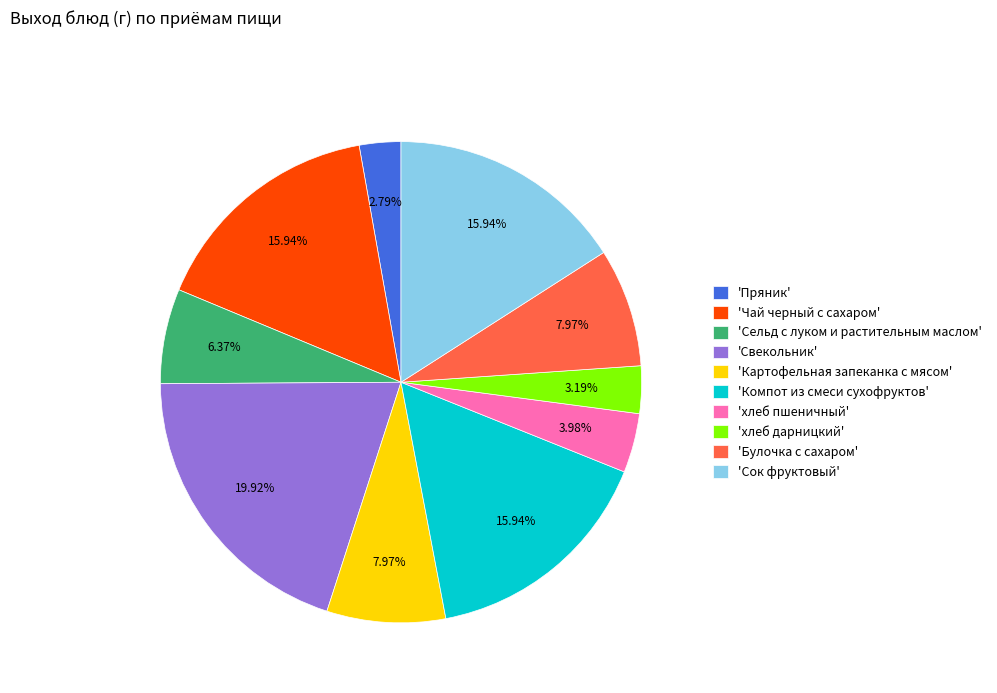

Is there any slice that represents more than half of the pie?

No